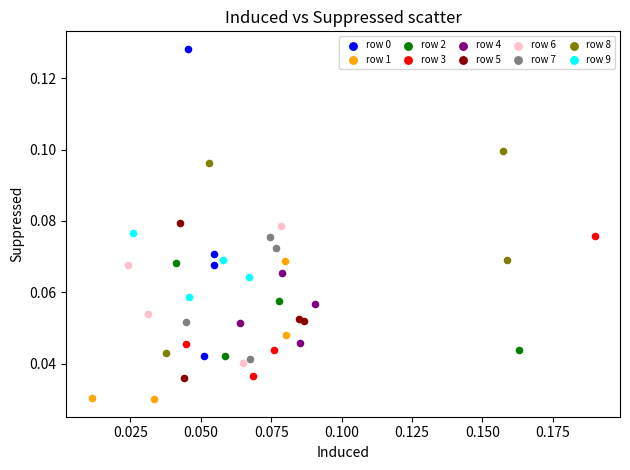

Which series reaches the minimum Y coordinate?

row 1